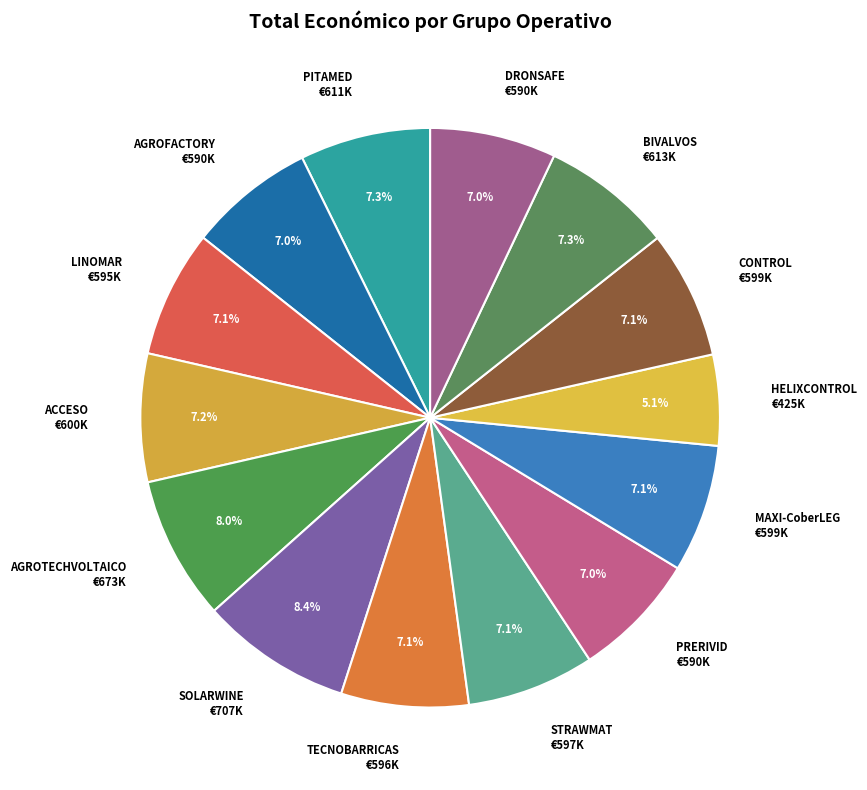

The AGROFACTORY slice represents 7% of the pie. True or false?

True